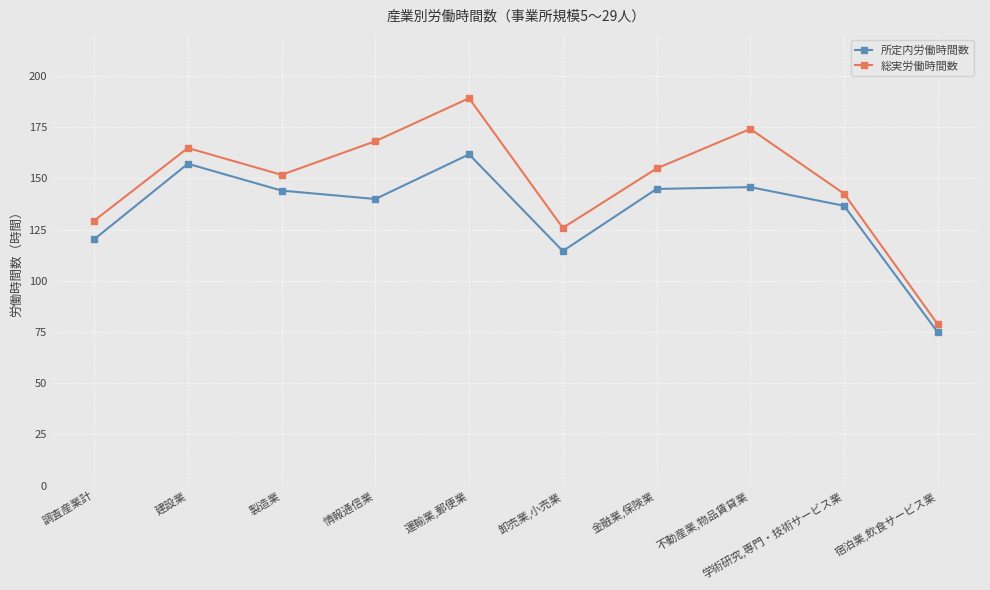

What is the spread (max minus min) of values at 宿泊業,飲食サービス業?

3.9